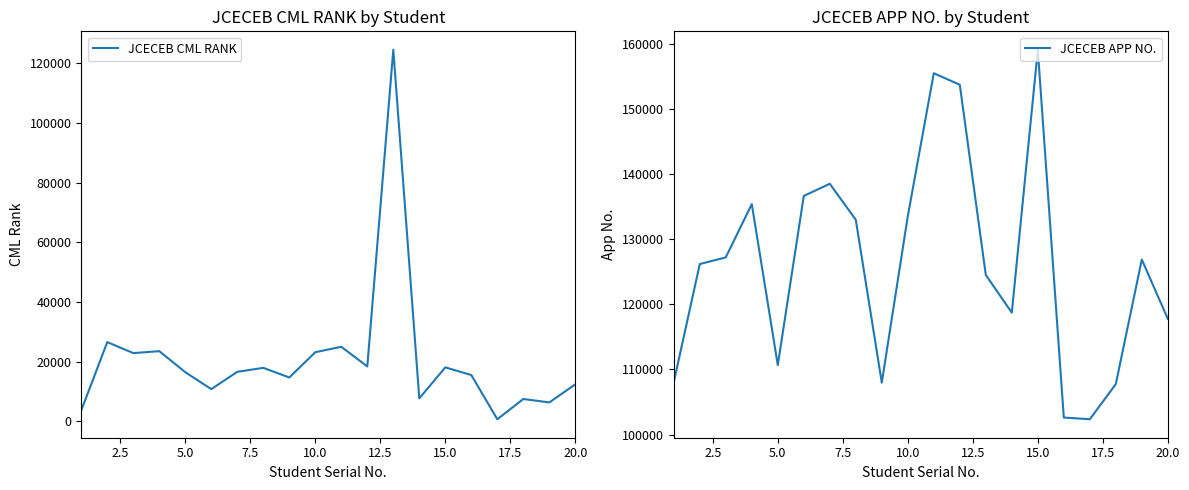

The value of JCECEB CML RANK at 15.0 is 6517. True or false?

False